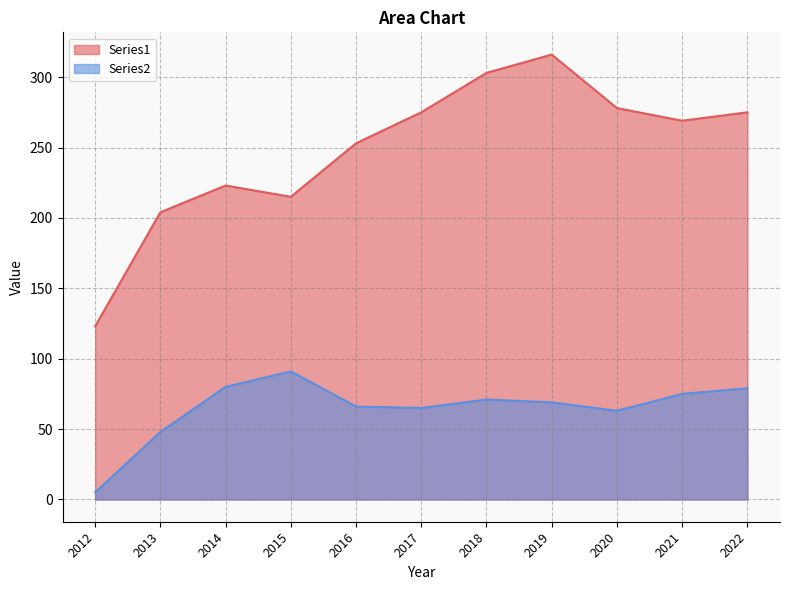

What are all the series names shown in the legend?

Series1, Series2